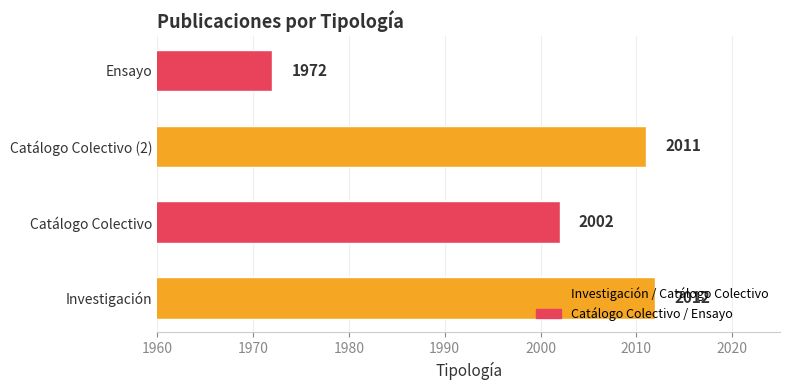

What is the sum of all values?

7997